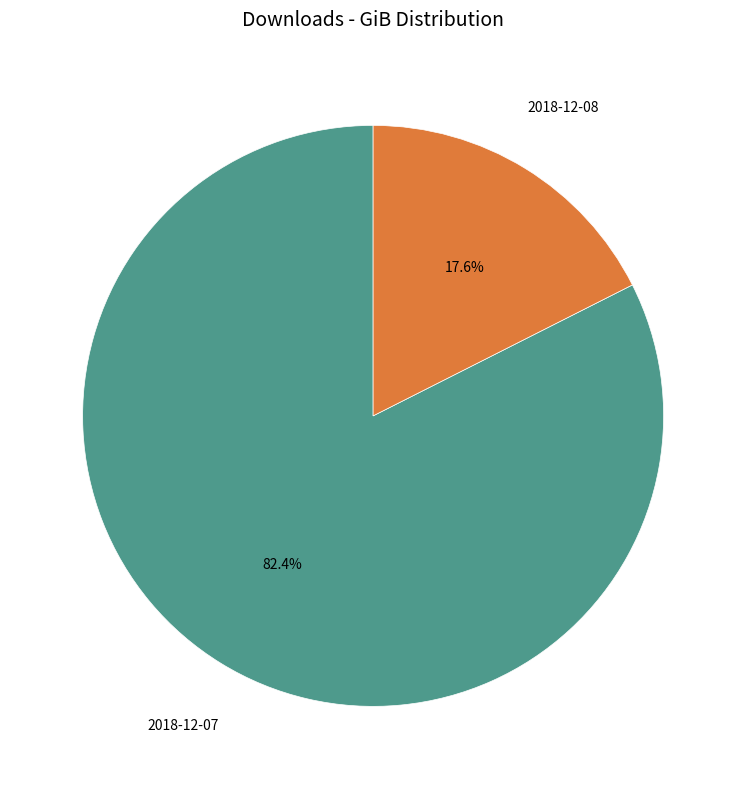

What is the largest slice in the pie chart?

2018-12-07